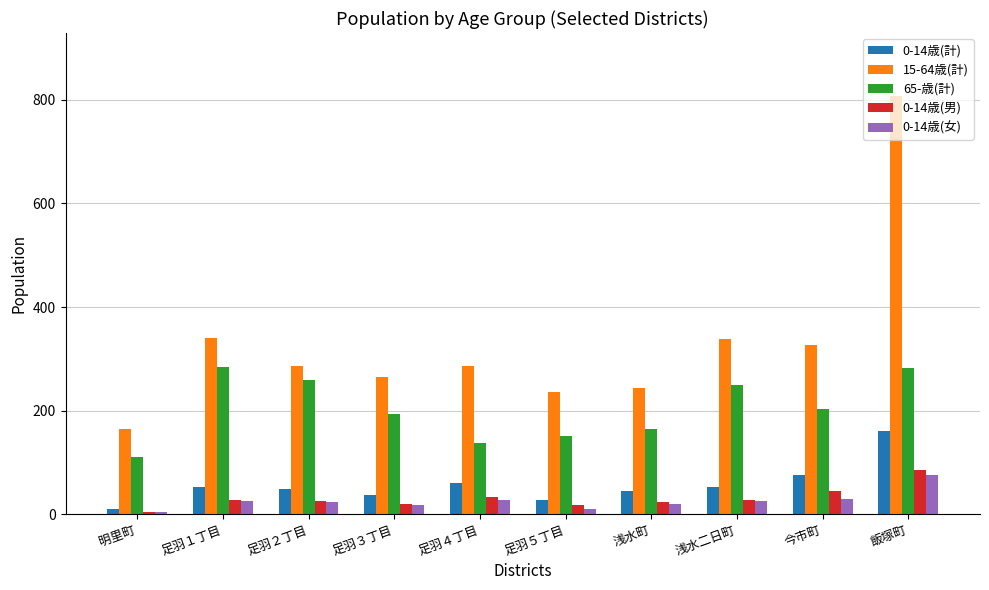

Which series changed the most between 足羽５丁目 and 浅水二日町?

15-64歳(計)